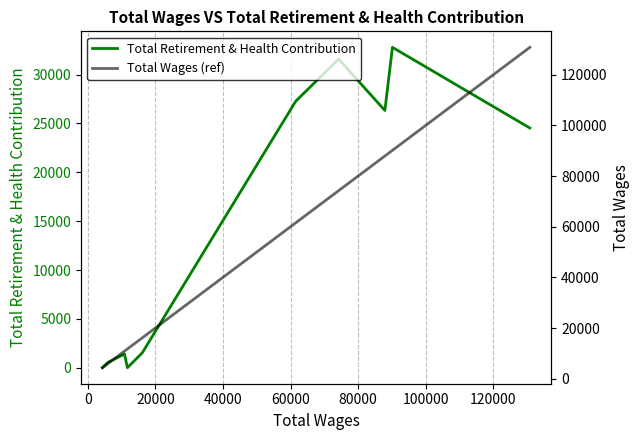

True or false: Total Wages (ref) and Total Retirement & Health Contribution cross at least once.

False